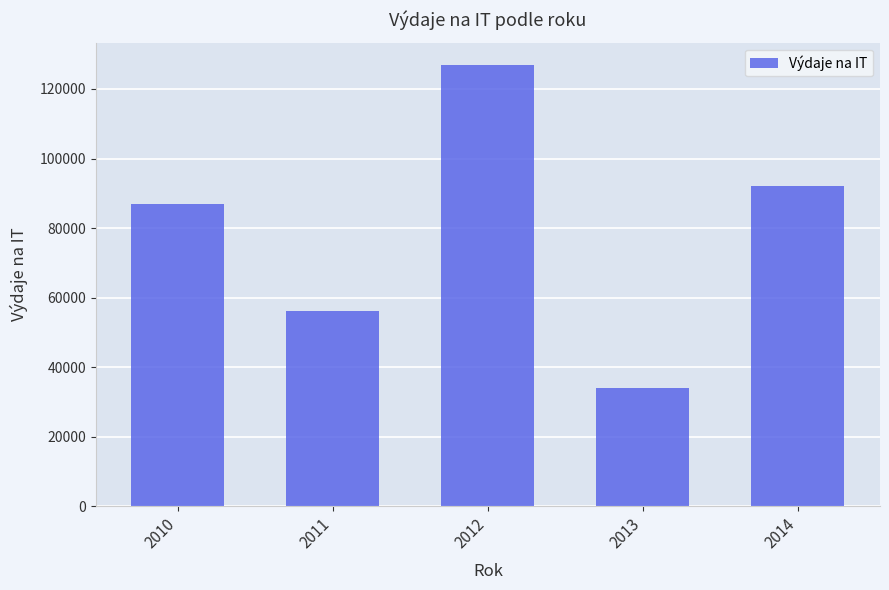

Reading right to left, list all the values displayed in this chart.

2014=92000	2013=34000	2012=127000	2011=56000	2010=87000